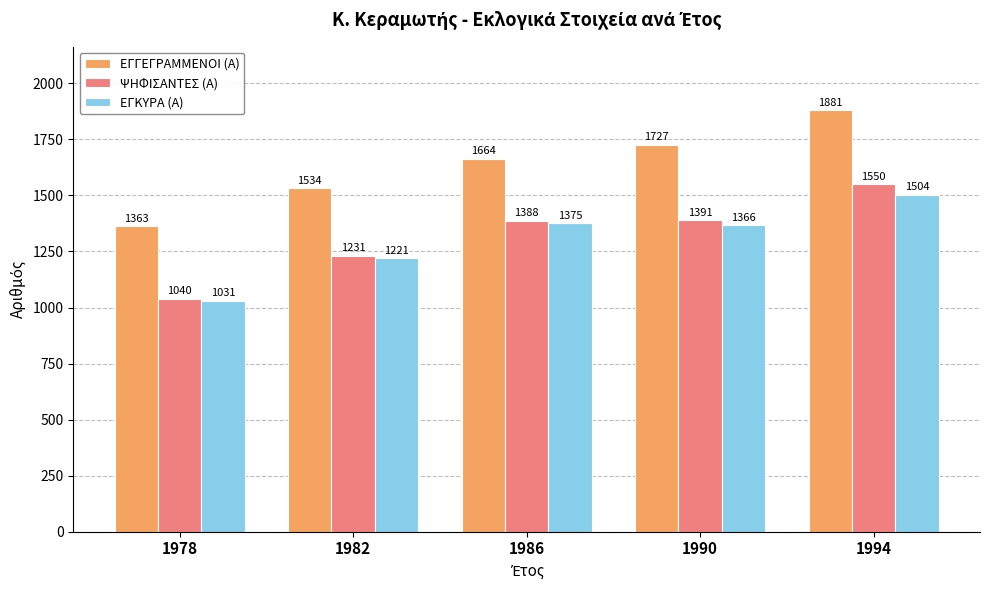

Is it true that ΨΗΦΙΣΑΝΤΕΣ (Α) equals 877 at 1990?

False